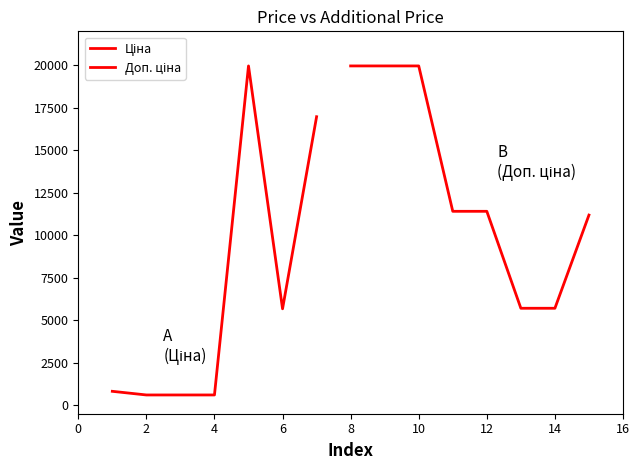

True or false: Залишок has a value of 308.2 at 2.

False